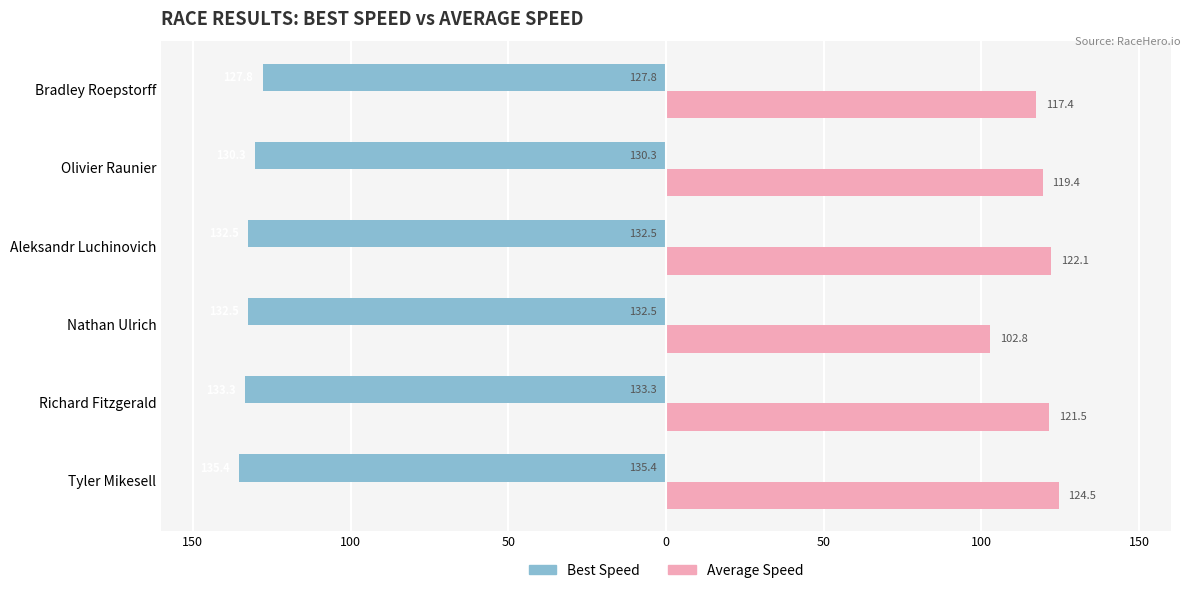

Reading left to right, extract all data points from this chart.

Best Speed: -135.4	-133.3	-132.5	-132.5	-130.3	-127.8
Average Speed: 124.5	121.5	102.8	122.1	119.4	117.4